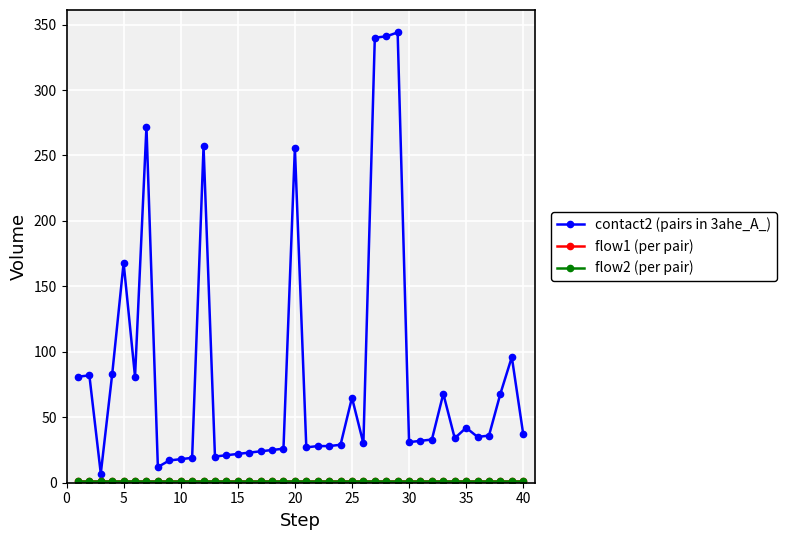

Does the chart have visible grid lines?

Yes